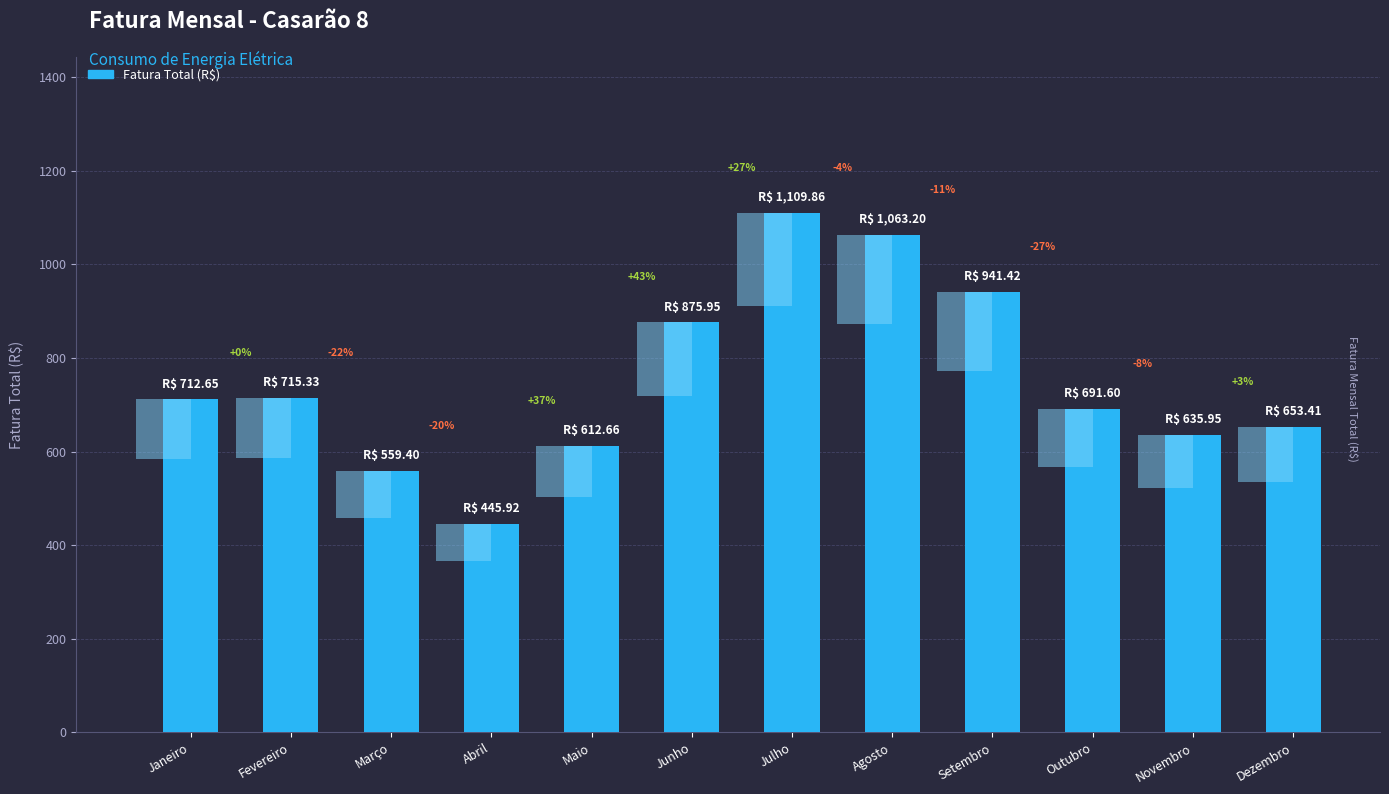

Is it true that the value at Junho is 876.0?

True